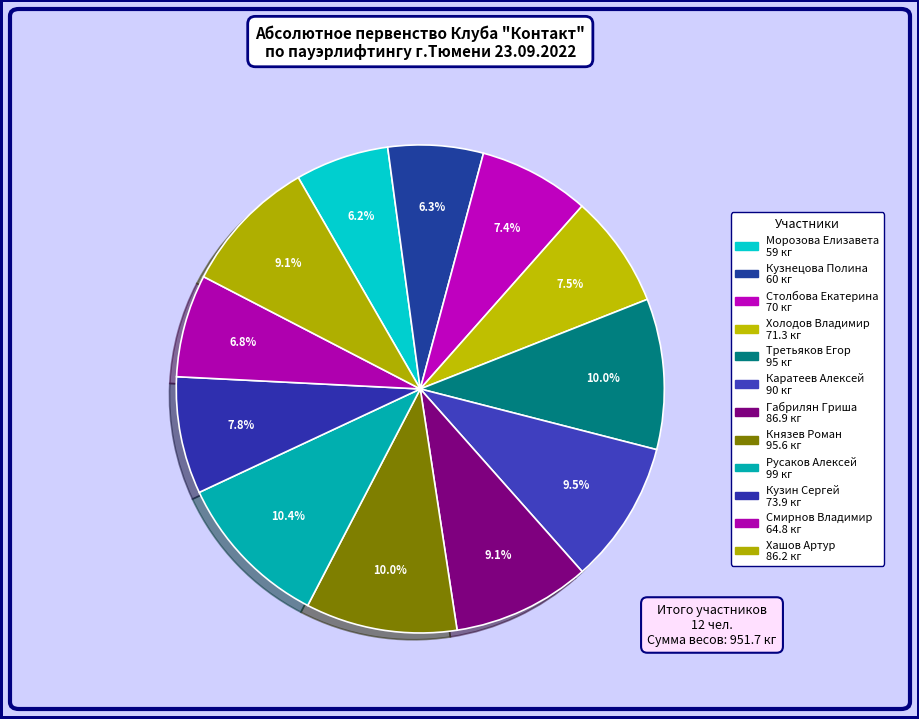

What is the change in value from Князев Роман to Хашов Артур?

-9.4